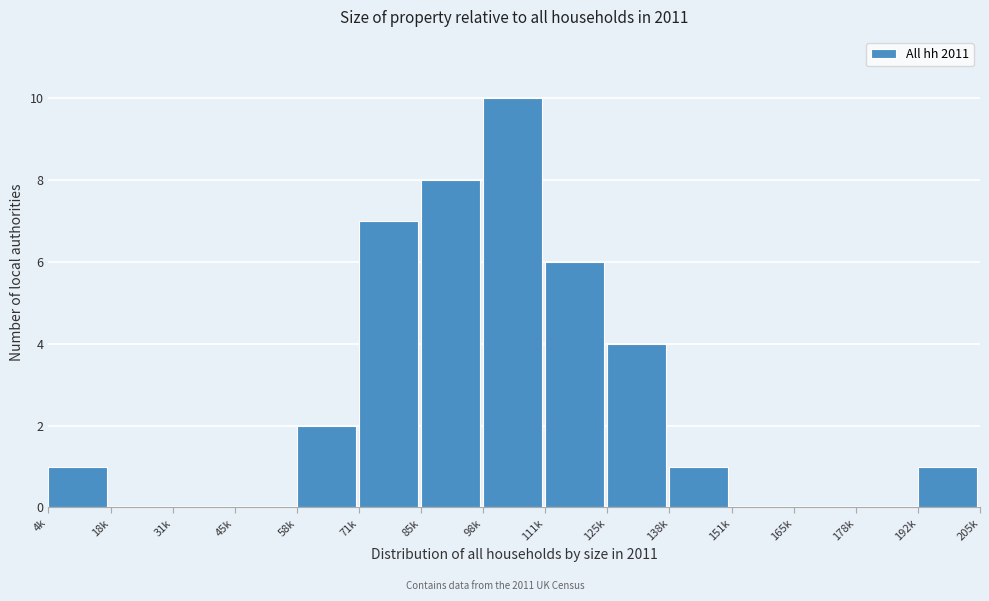

Reading left to right, list all the values displayed in this chart.

4k=1	18k=0	31k=0	45k=0	58k=2	71k=7	85k=8	98k=10	111k=6	125k=4	138k=1	151k=0	165k=0	178k=0	192k=1